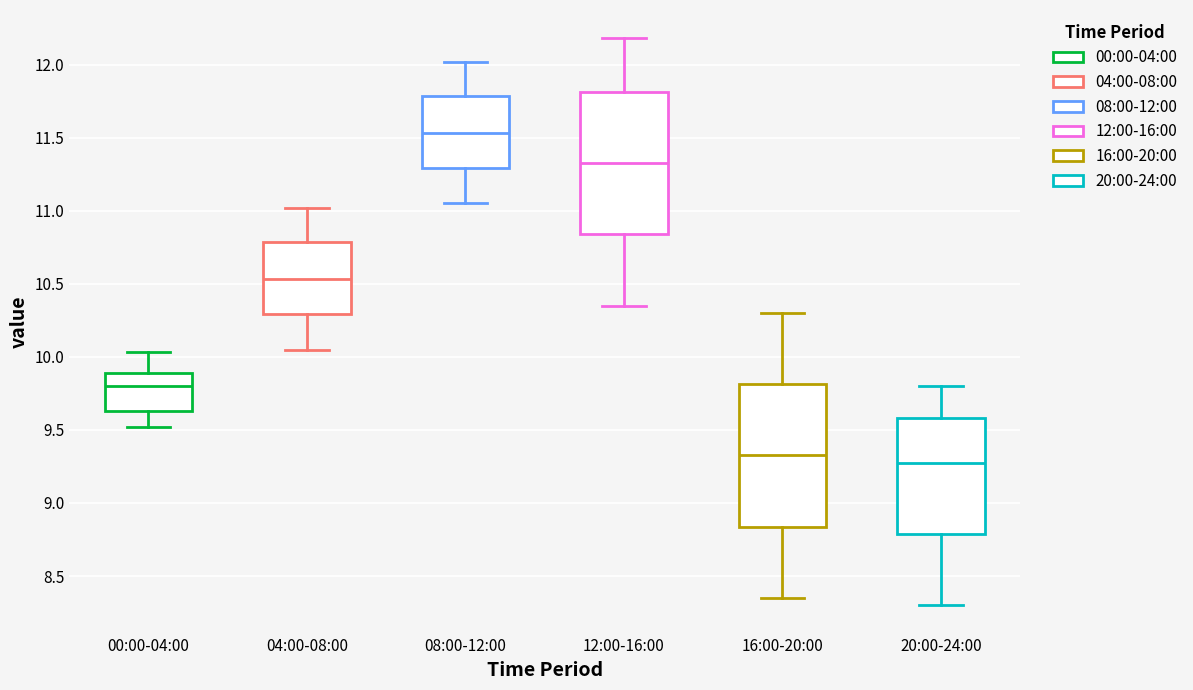

Where does the upper whisker of the box for 08:00-12:00 end on the y-axis? The values are not printed on the chart, so give them approximately, as read against the axis.

12.00